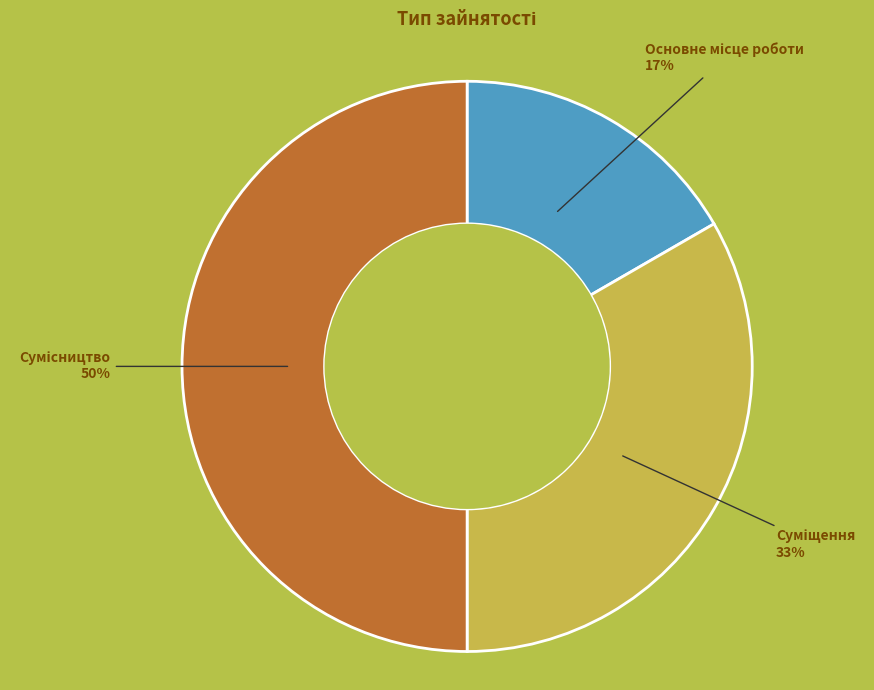

To the nearest percent, what is the difference between the largest and smallest slice percentages?

33%